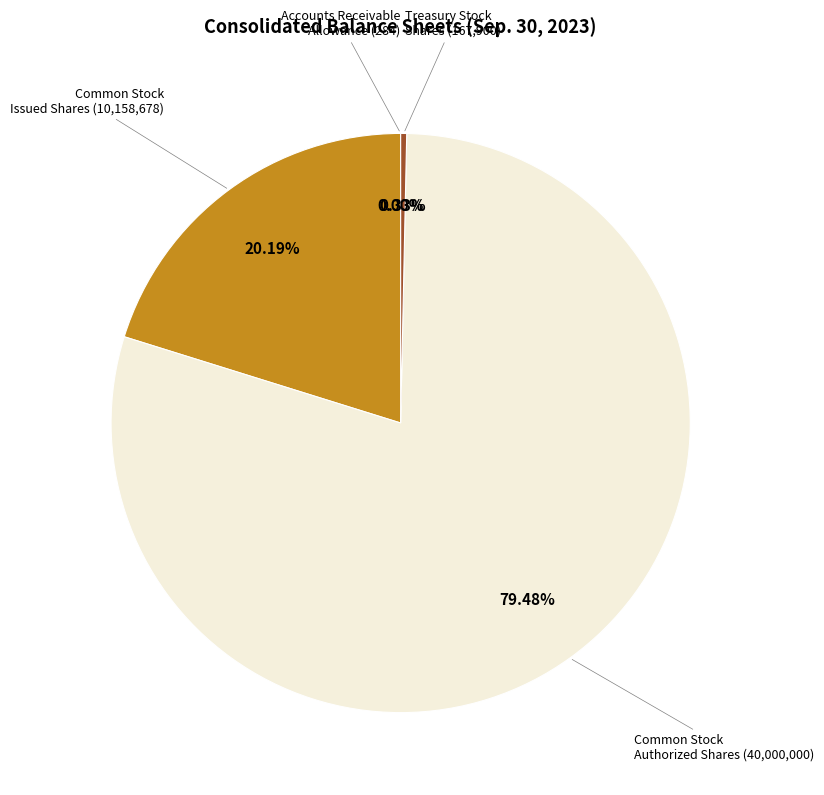

Combined, do Common Stock Authorized Shares (40,000,000) and Common Stock Issued Shares (10,158,678) account for over 50%?

Yes